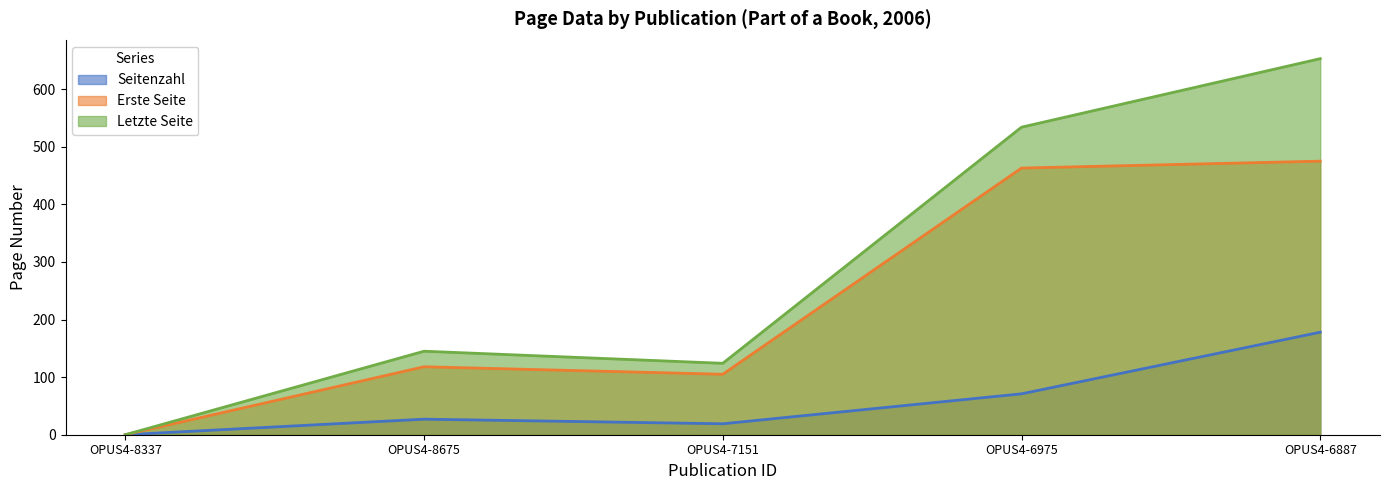

List the labels in order of Letzte Seite value, smallest first.

OPUS4-8337, OPUS4-7151, OPUS4-8675, OPUS4-6975, OPUS4-6887